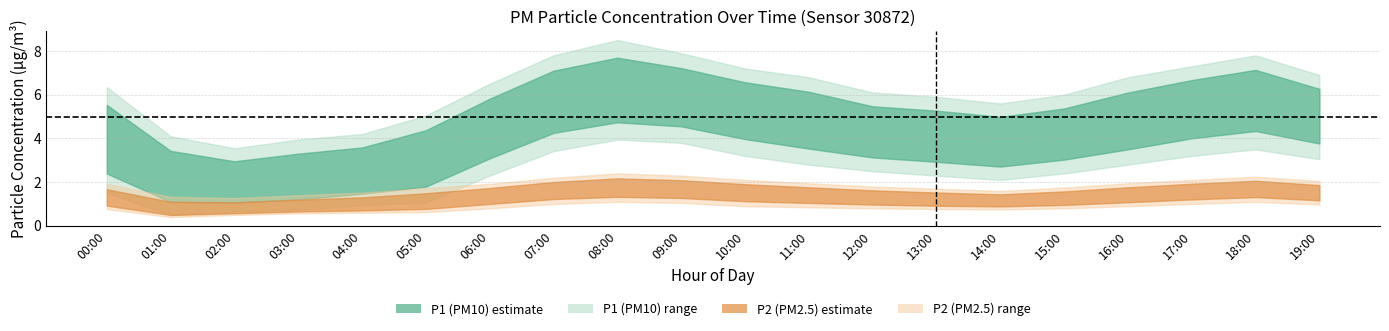

What is the total value across all series at 04:00?

10.6